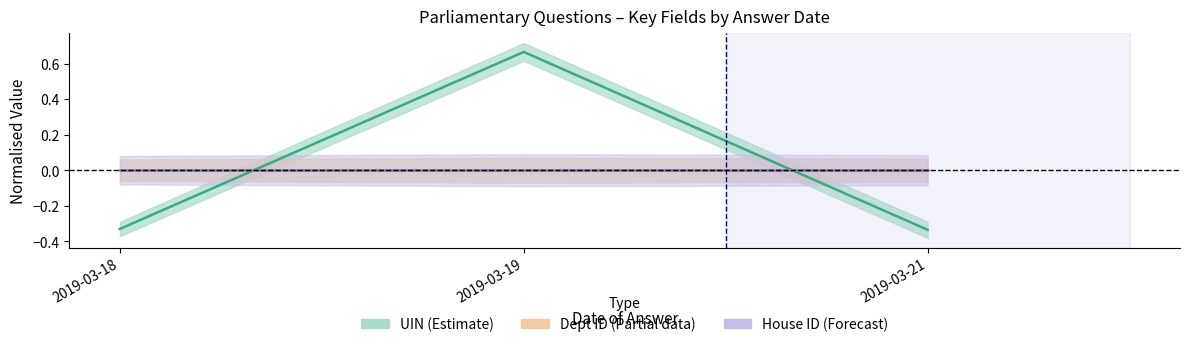

Which series has the largest total across all categories?

UIN (Estimate)